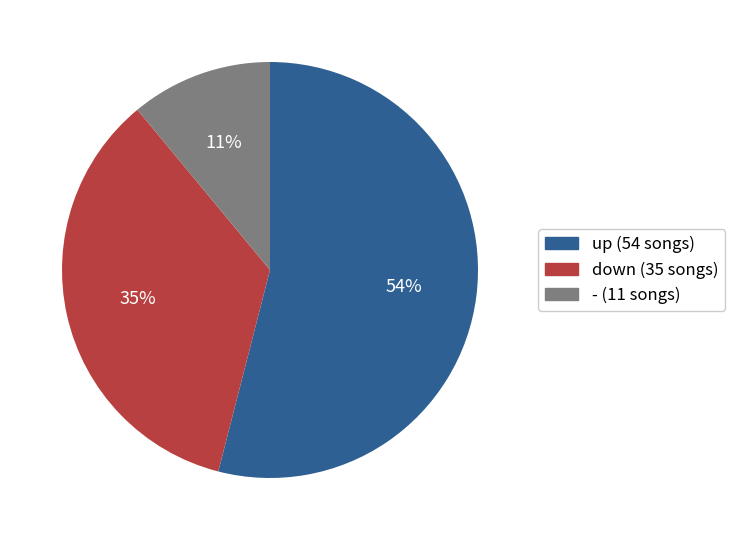

Is there a majority slice in this chart?

Yes